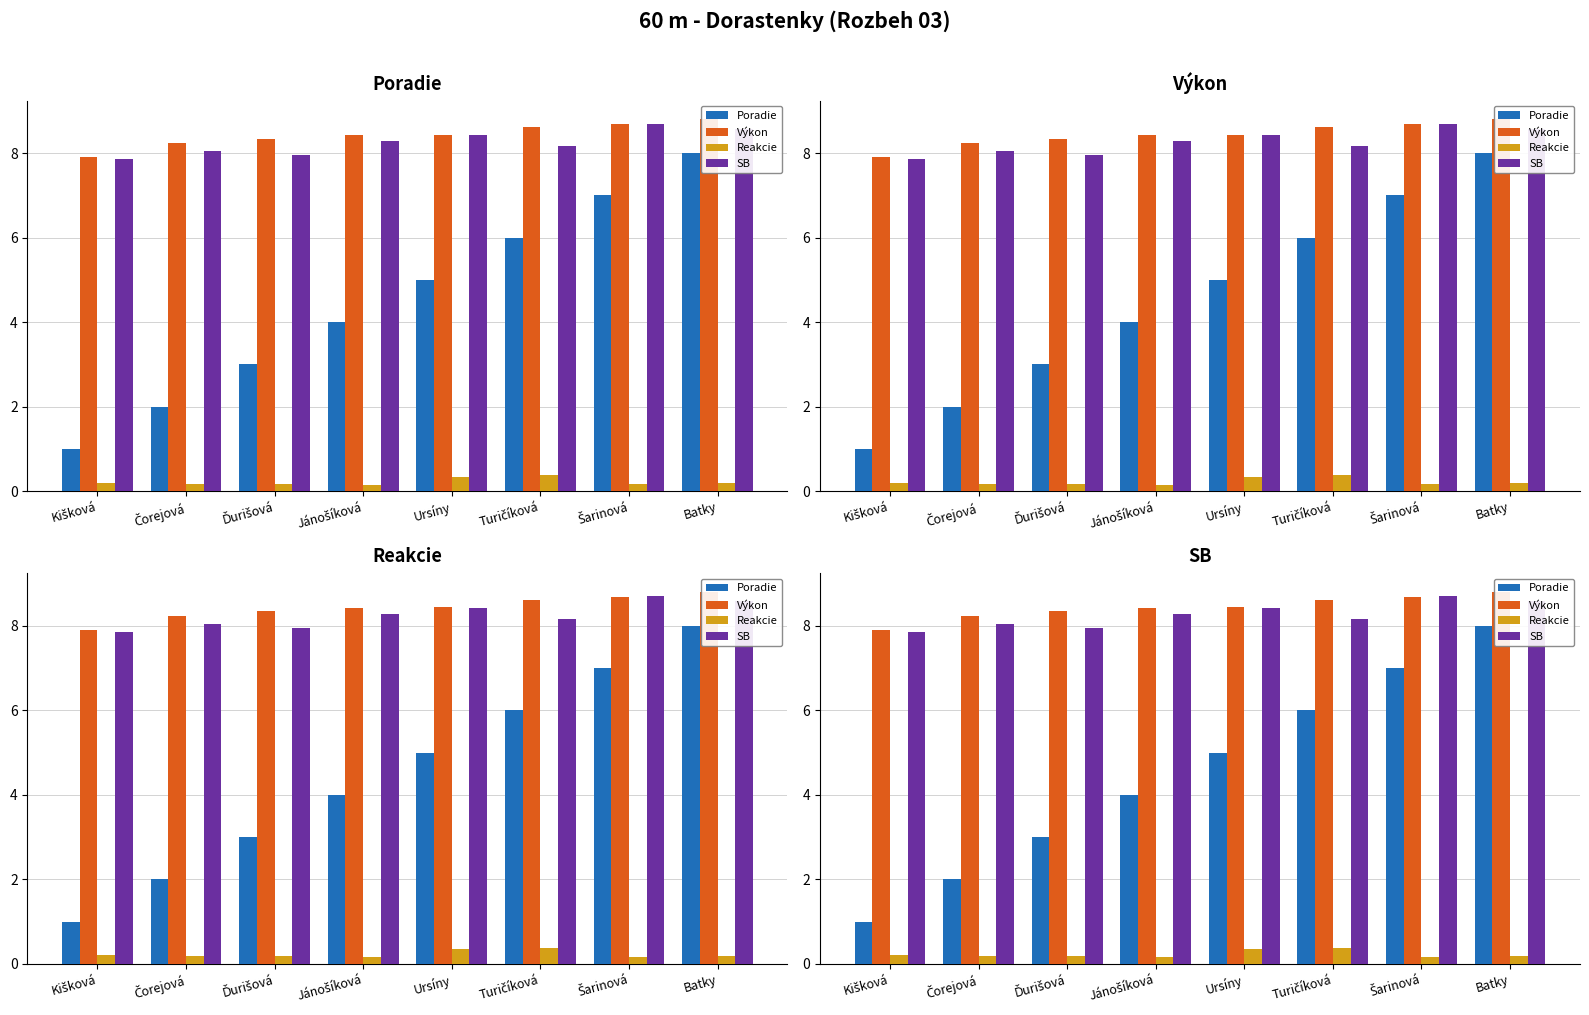

Between Batky and Šarinová, which is larger?

Batky